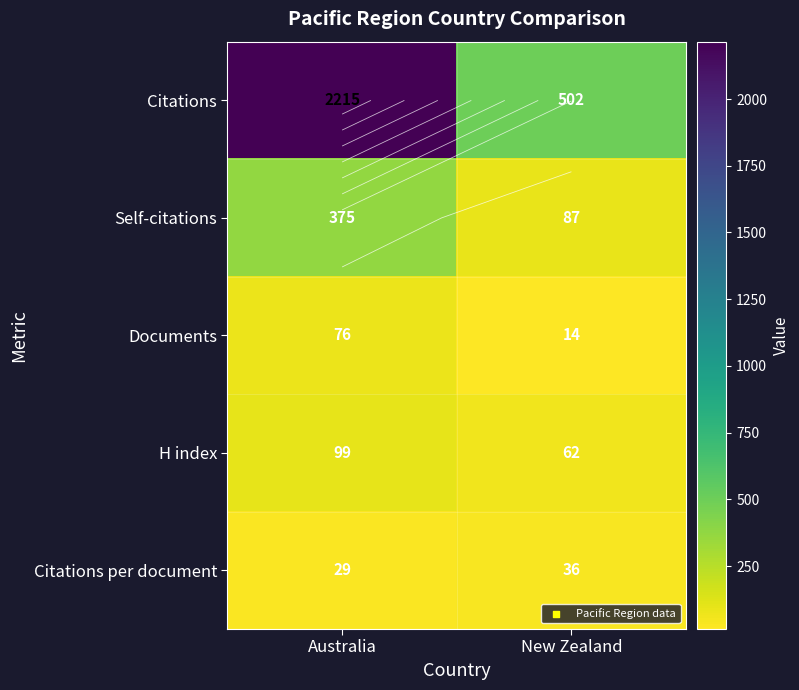

Which series has the largest total across all categories?

Citations